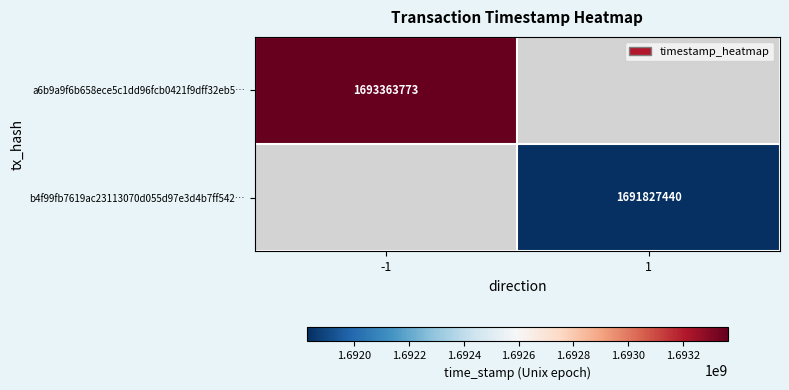

Is it true that a6b9a9f6b658ece5c1dd96fcb0421f9dff32eb5… equals 1693363773 at -1?

True